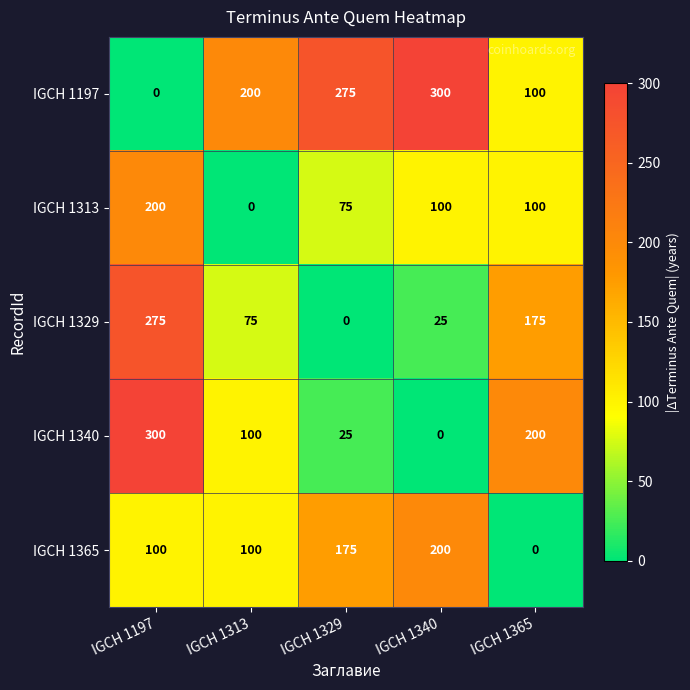

Reading left to right, extract all data points from this chart.

IGCH 1197: 0	200	275	300	100
IGCH 1313: 200	0	75	100	100
IGCH 1329: 275	75	0	25	175
IGCH 1340: 300	100	25	0	200
IGCH 1365: 100	100	175	200	0